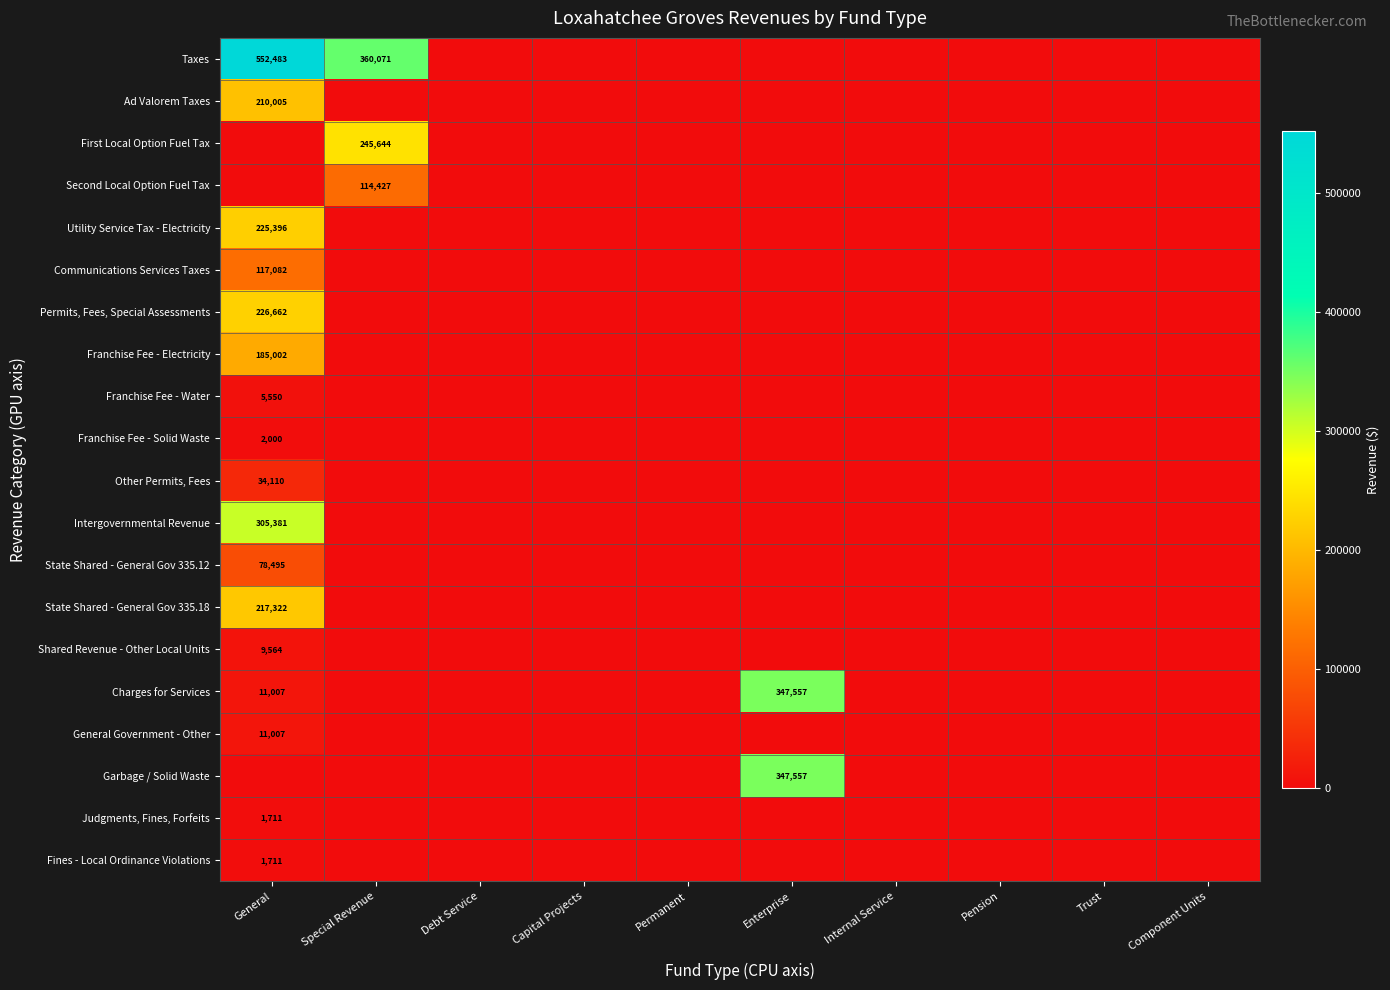

At how many categories does at least one series exceed 368484?

1